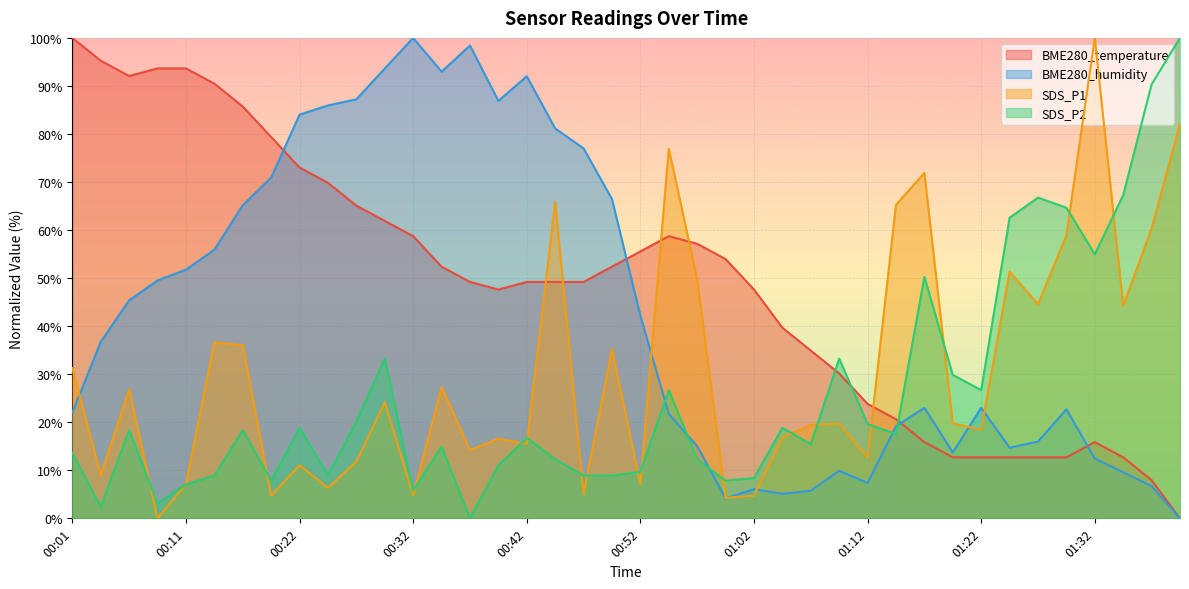

What is the spread (max minus min) of values at 01:17?

56.0